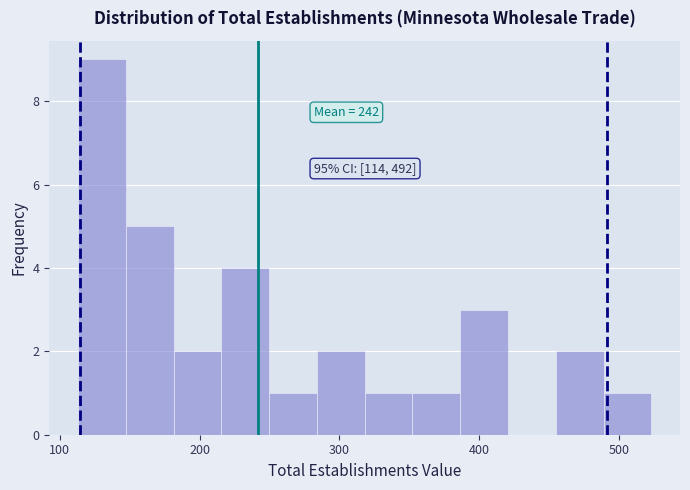

Around what value on the x-axis is the tallest bar? Give the approximate position of its centre, as read against the axis.

130